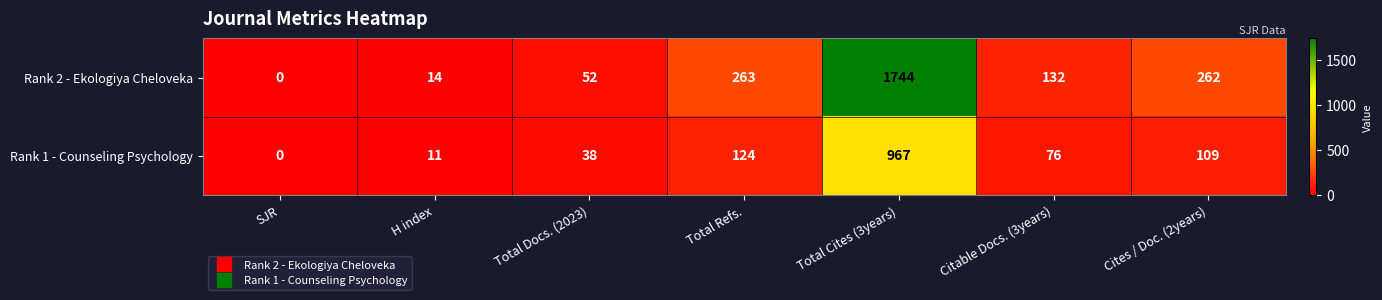

Reading left to right, list all the values displayed in this chart.

Rank 2 - Ekologiya Cheloveka: 0	14	52	263	1744	132	262
Rank 1 - Counseling Psychology: 0	11	38	124	967	76	109